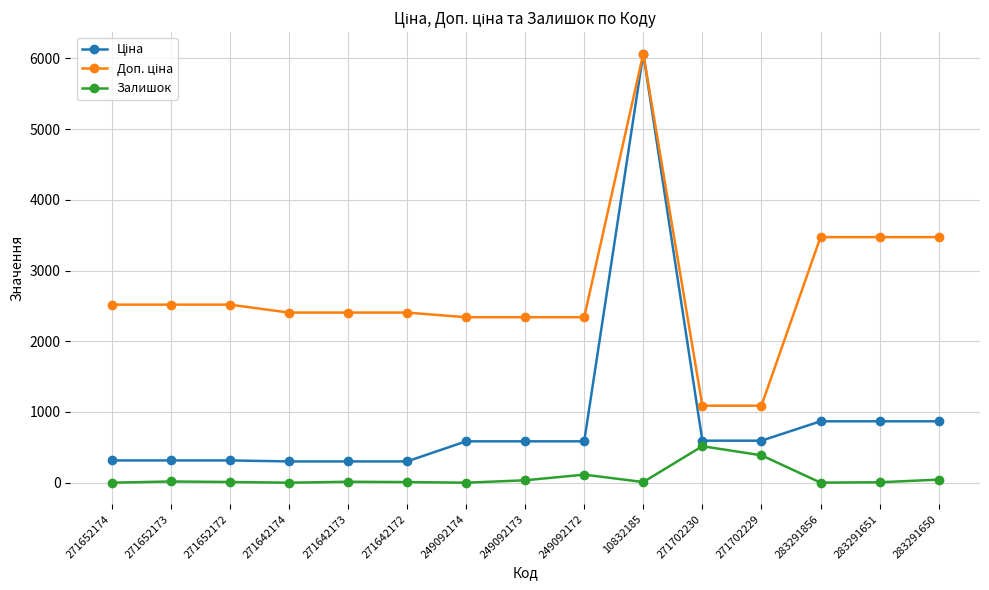

The Залишок series shows 9.0 at 271642172. True or false?

True